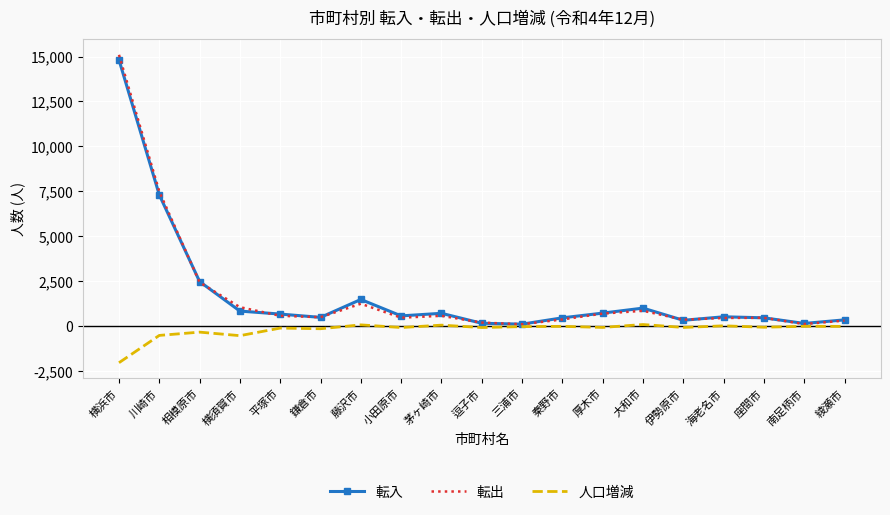

The 転入 series shows 512 at 海老名市. True or false?

True